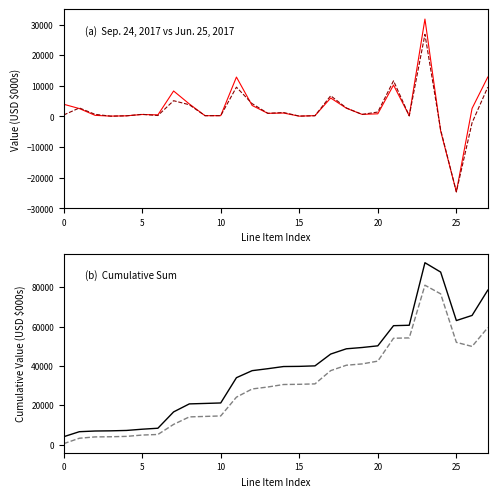

Does the chart have visible grid lines?

No